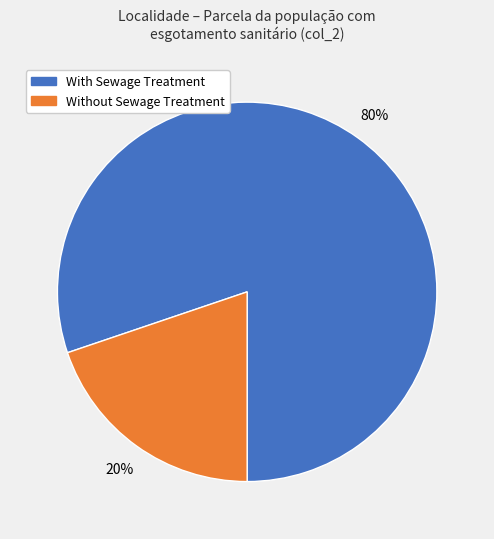

Does any single category account for the majority?

Yes